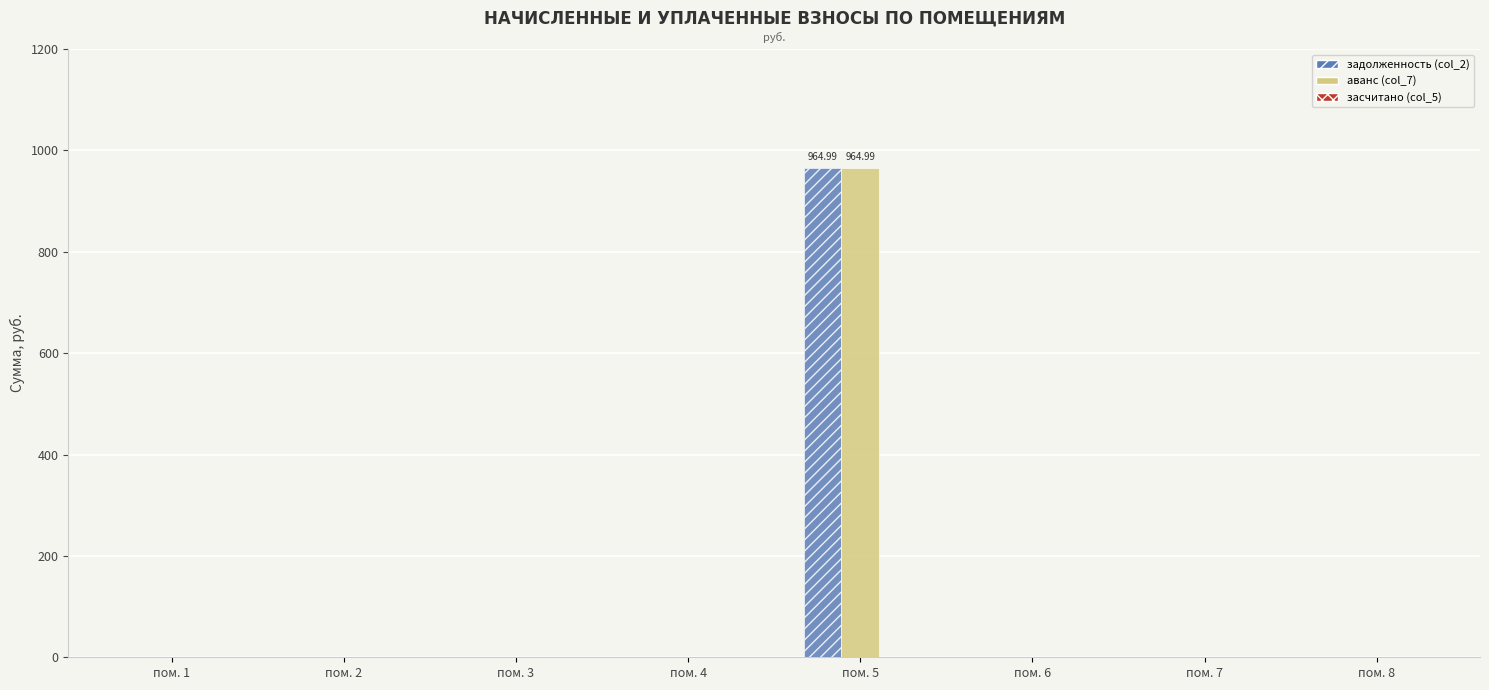

At which category does the chart reach its peak across all series?

пом. 5